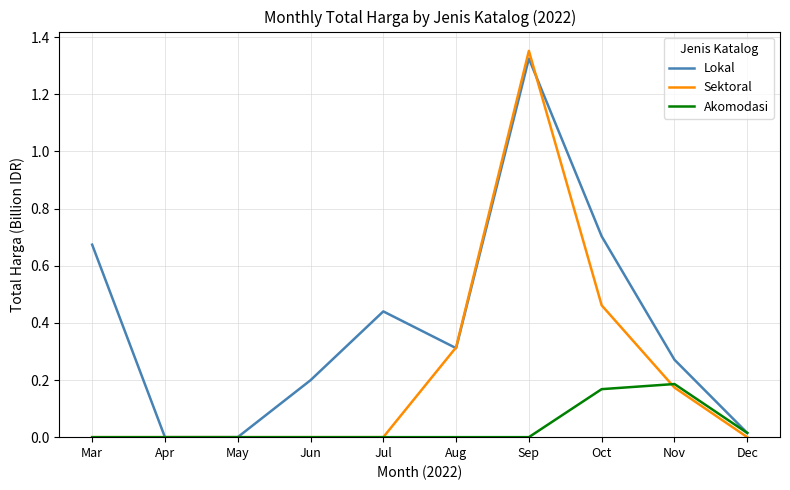

True or false: Sektoral has a value of -0.7 at Jun.

False